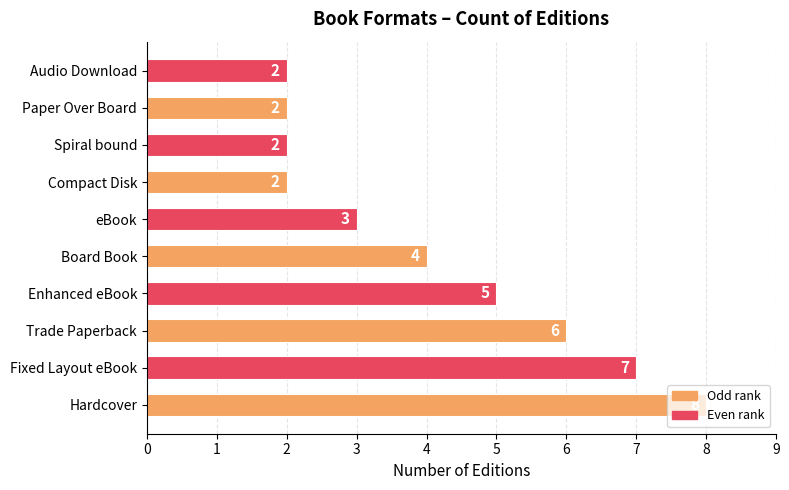

Which has a higher value, Trade Paperback or Enhanced eBook?

Trade Paperback